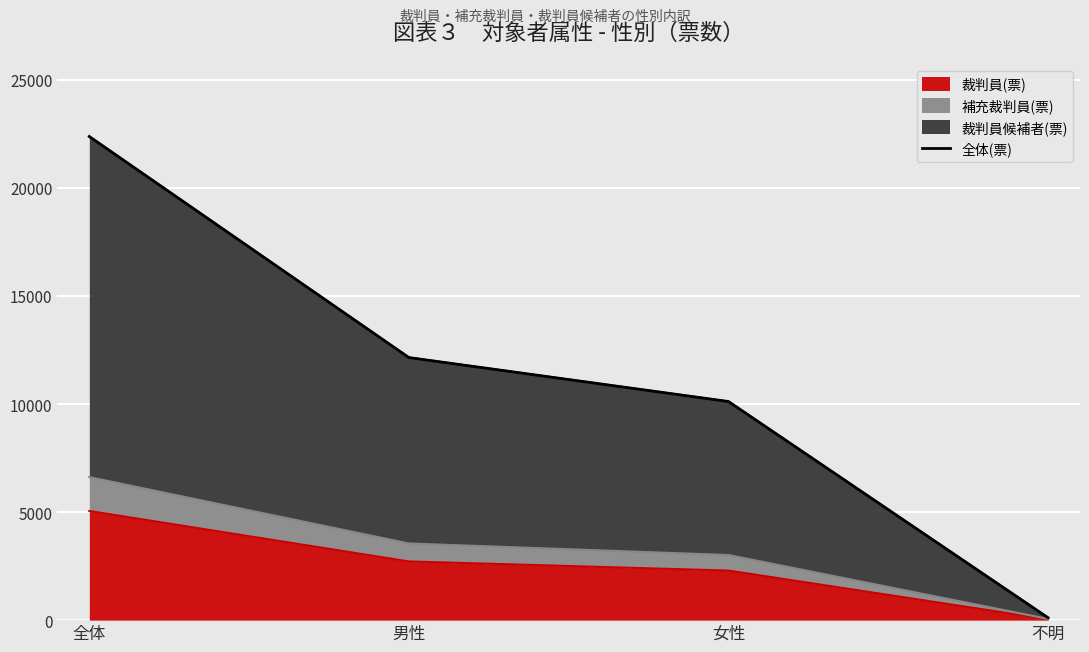

Is it true that the value at 男性 is 7265?

False